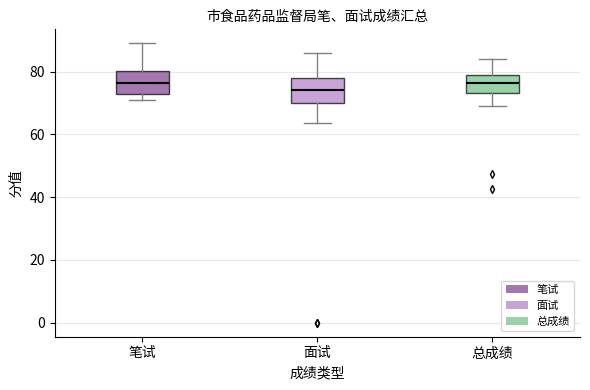

Reading left to right, read every box against the y-axis: the position of its median line, the range the box covers, and the ends of its whiskers. The values are not printed on the chart, so give them approximately, as read against the axis.

笔试: median 76, box 74 to 80, whiskers 72 to 90
面试: median 74, box 70 to 78, whiskers 64 to 86
总成绩: median 76, box 74 to 78, whiskers 70 to 84